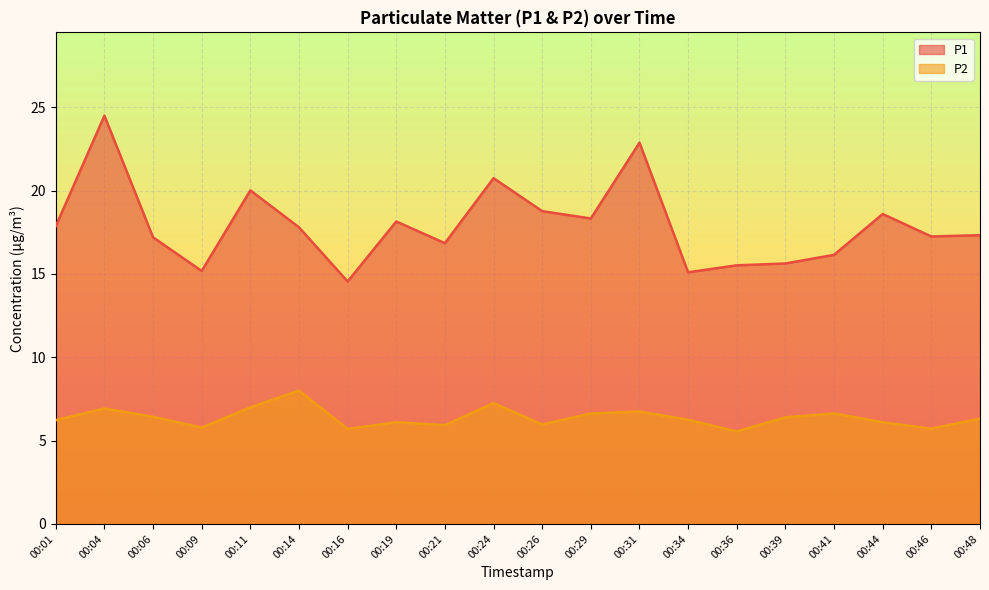

True or false: P2 has a value of 9.4 at 00:29.

False